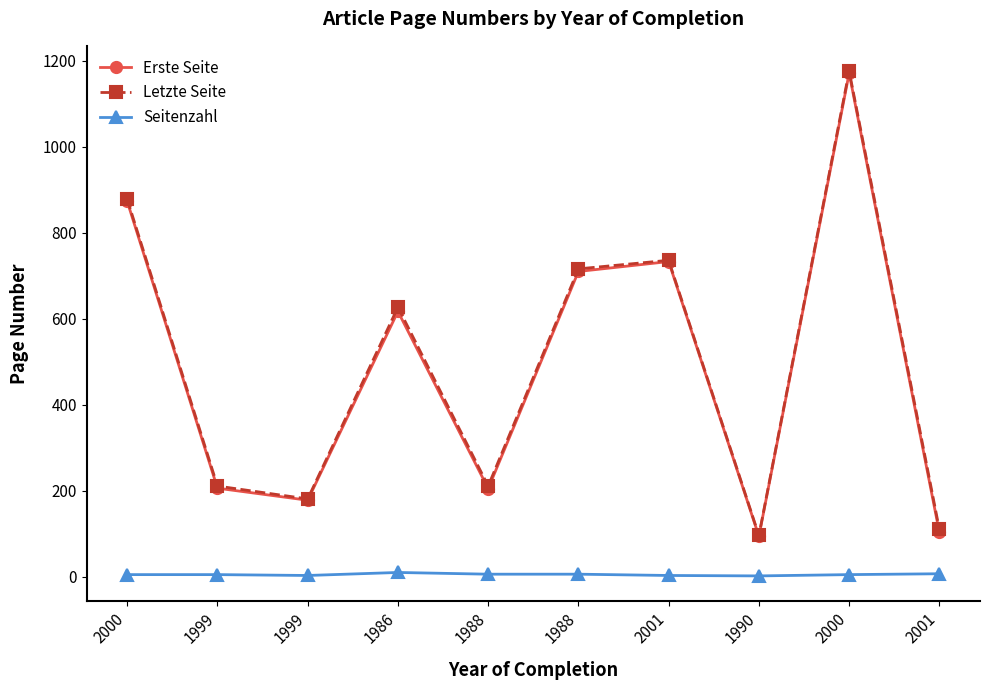

How many series are shown in this chart?

3